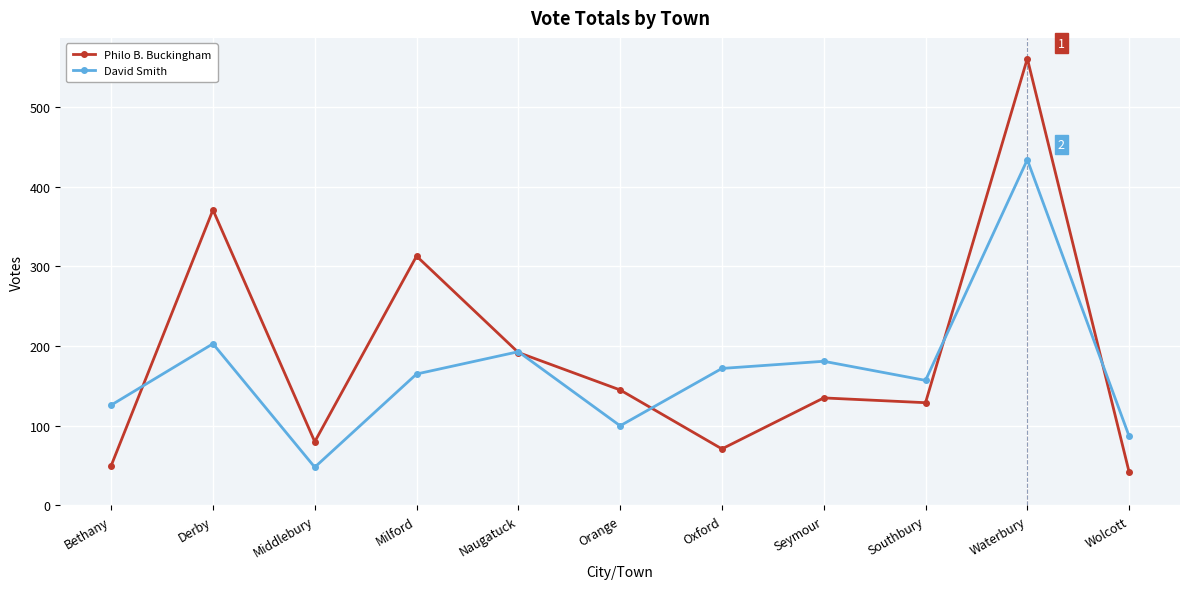

What is the total value across all series at Seymour?

316